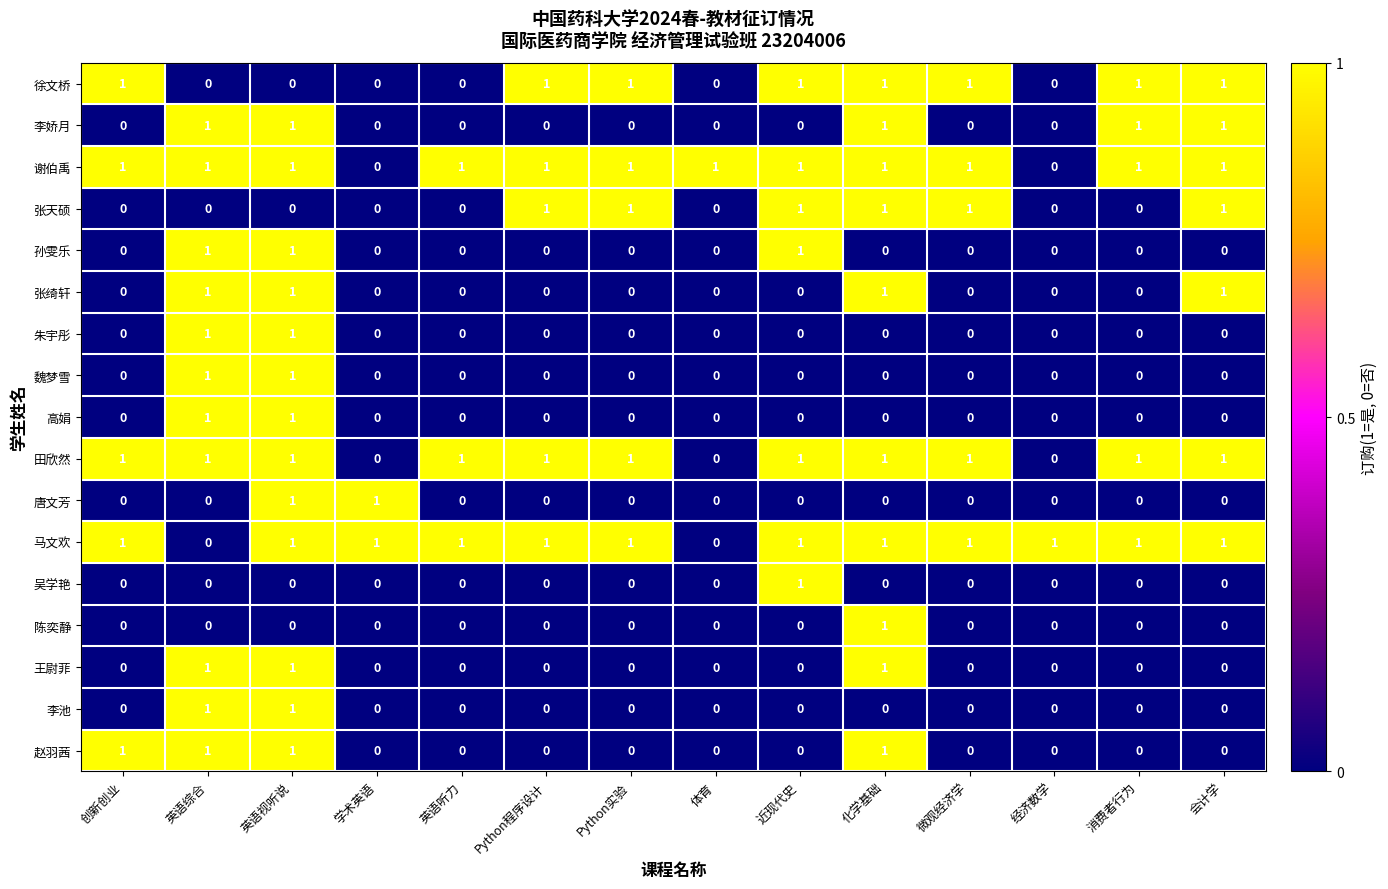

At which category is the sum across all series the highest?

英语视听说